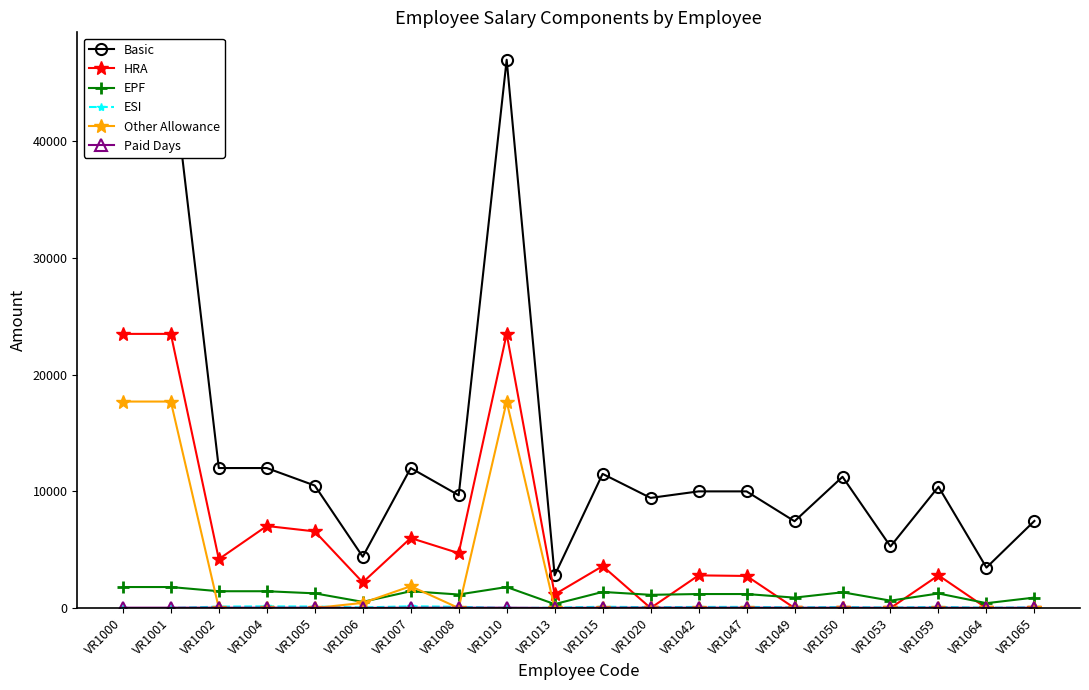

True or false: HRA and Other Allowance intersect in this chart.

False